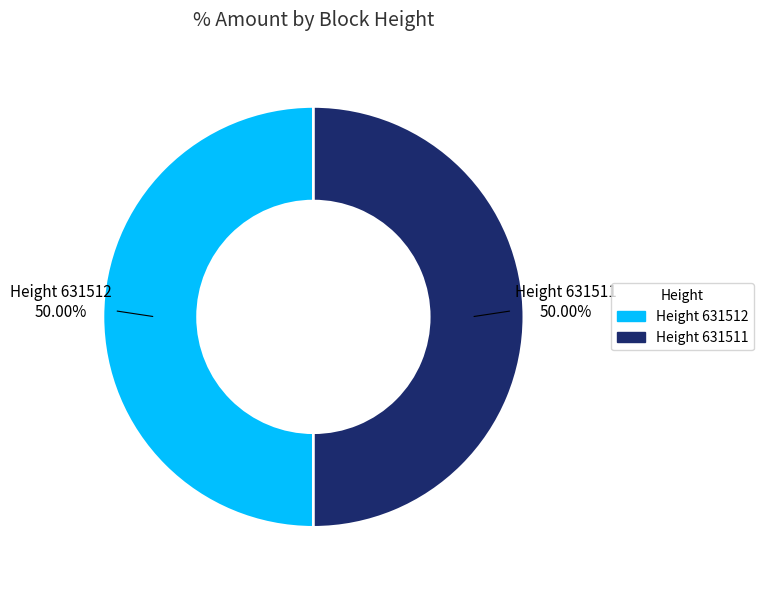

How many slices are in this pie chart?

2